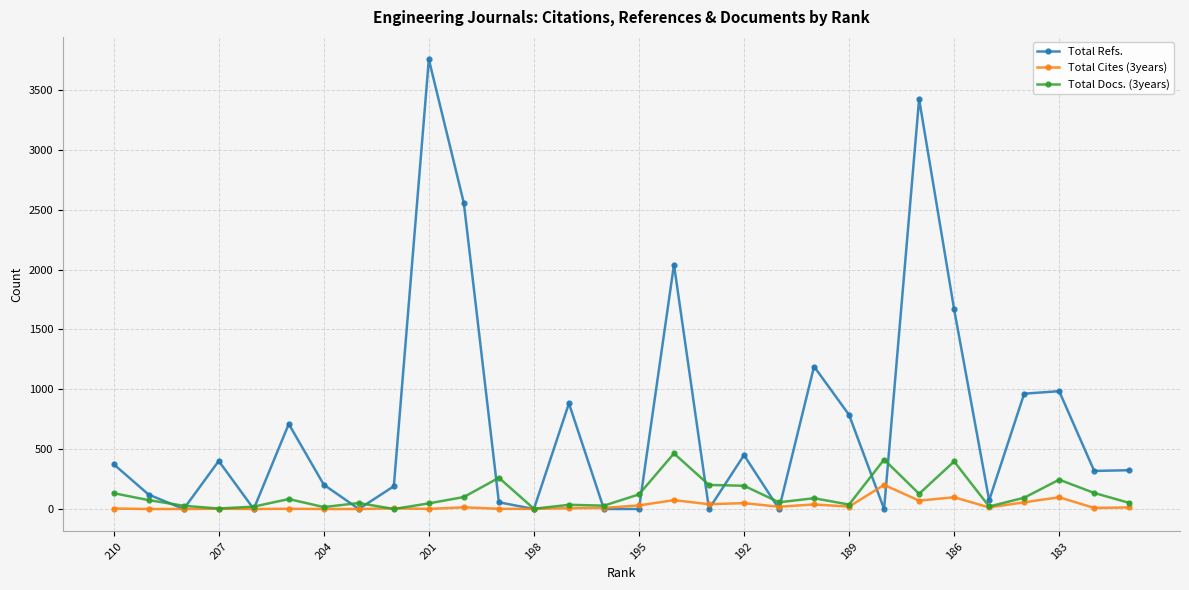

Which series has the largest range (max minus min)?

Total Refs.